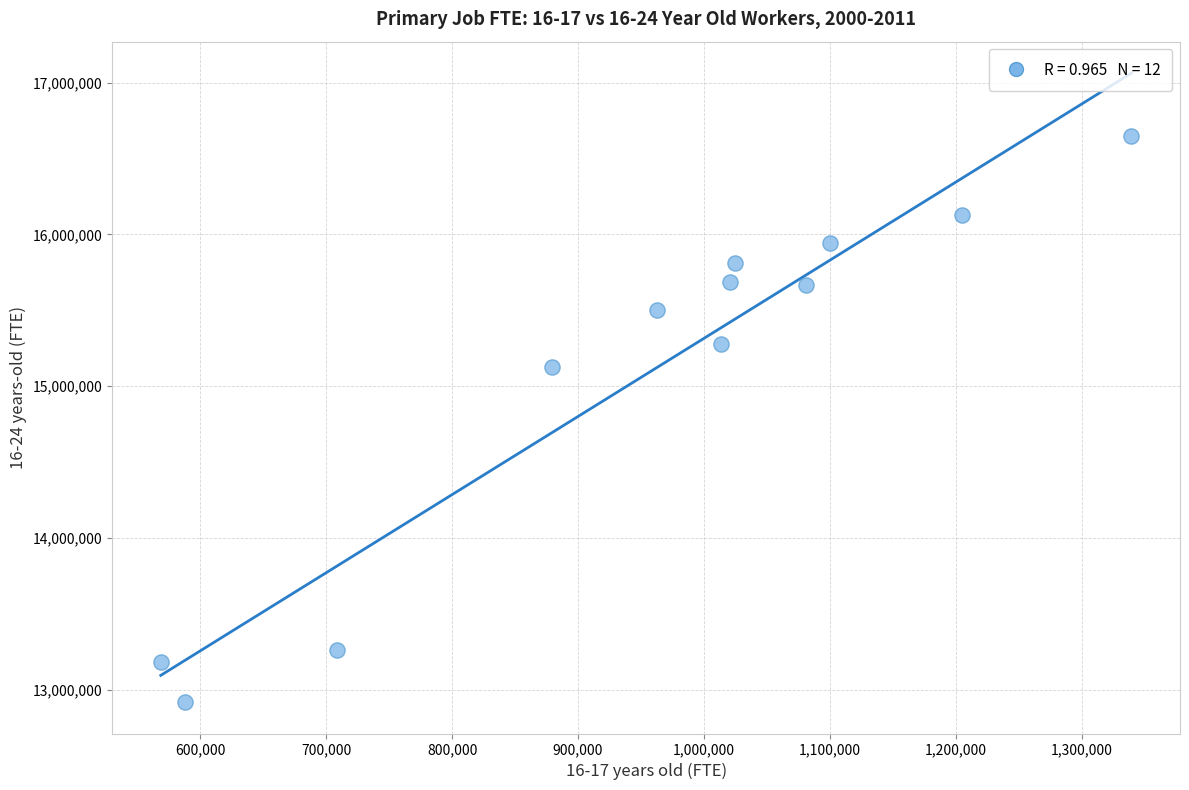

What Y value in the scatter plot is closest to 14785036?

15123179.3